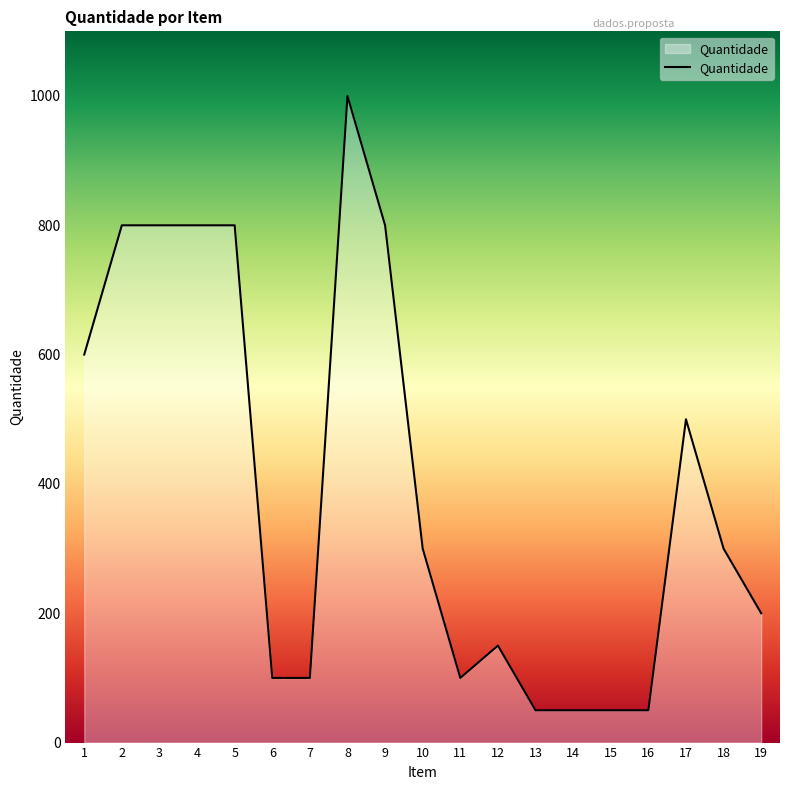

What is the change in value from 17 to 18?

-200